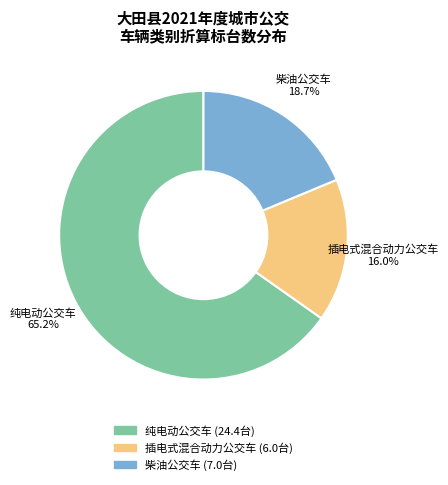

Approximately how many times larger is the value at 纯电动公交车 compared to 插电式混合动力公交车?

4.1